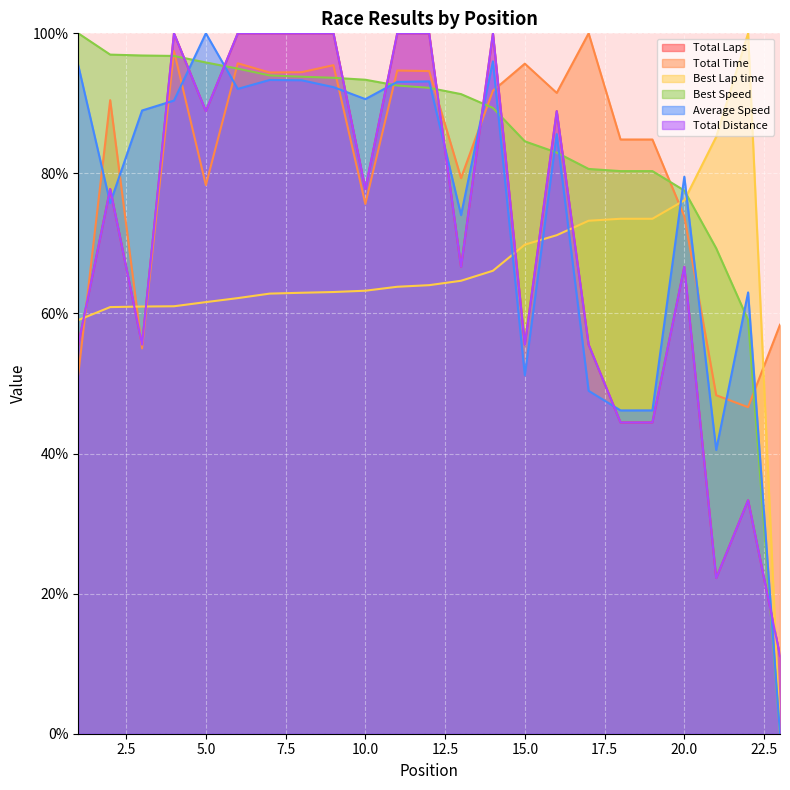

Does the chart display data point markers on the line(s)?

No